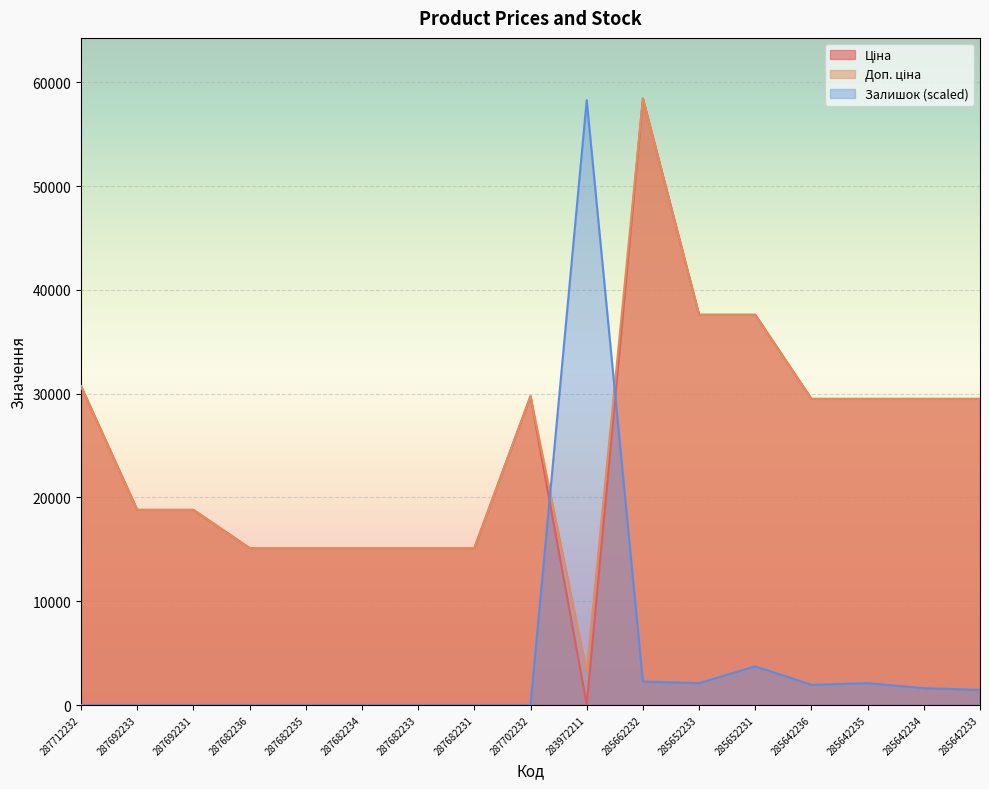

At which category is the sum across all series the highest?

285662232